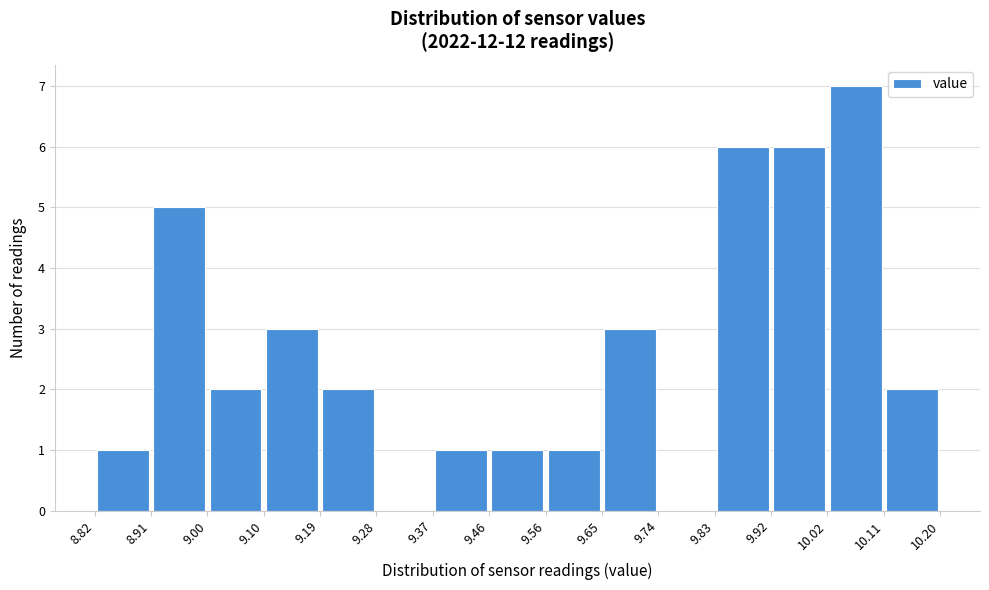

Reading left to right, list every bar in this chart as the range it spans on the x-axis followed by its height. The values are not printed on the chart, so give them approximately, as read against the axis.

8.82 to 8.91: 1
8.91 to 9.00: 5
9.00 to 9.10: 2
9.10 to 9.19: 3
9.19 to 9.28: 2
9.28 to 9.37: 0
9.37 to 9.46: 1
9.46 to 9.56: 1
9.56 to 9.65: 1
9.65 to 9.74: 3
9.74 to 9.83: 0
9.83 to 9.92: 6
9.92 to 10.02: 6
10.02 to 10.11: 7
10.11 to 10.20: 2